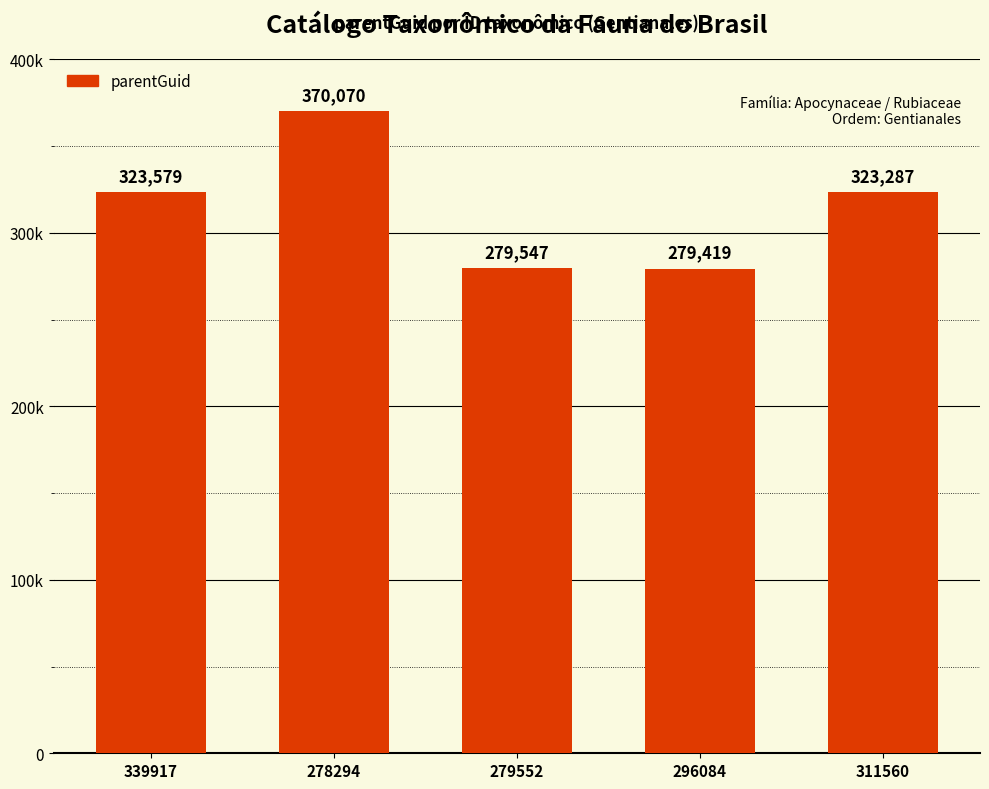

Count the number of values greater than 323287.

2